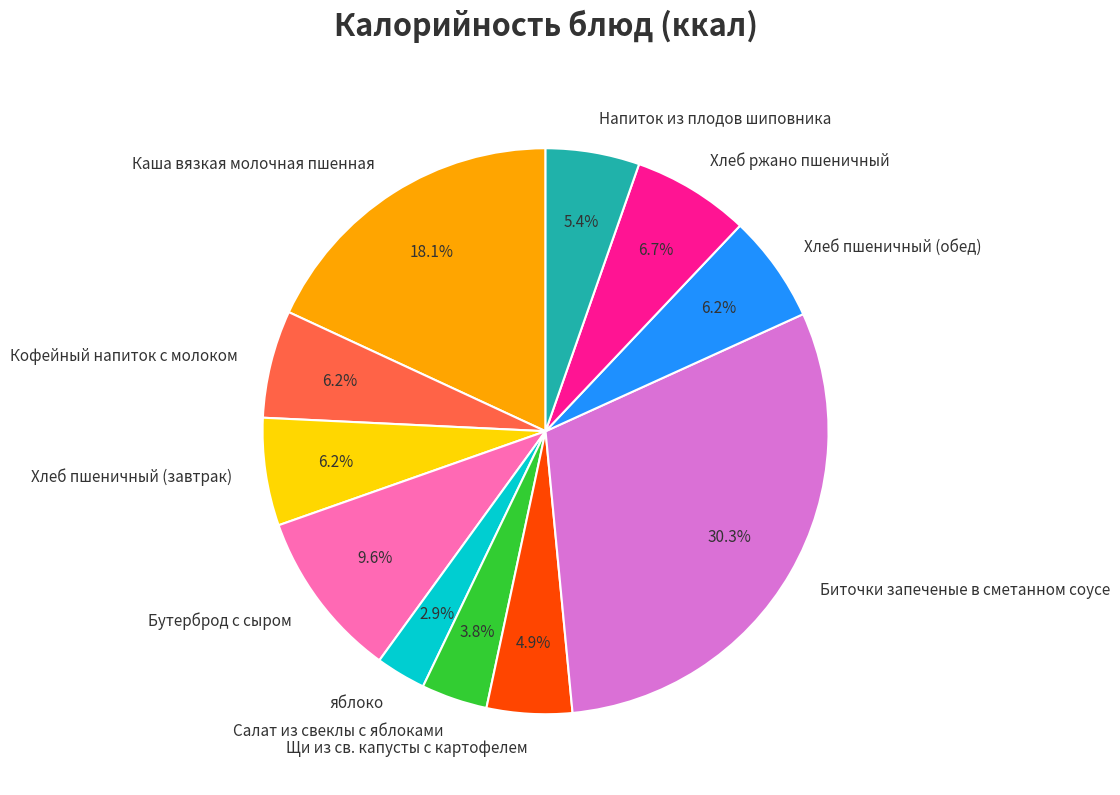

Is there a majority slice in this chart?

No